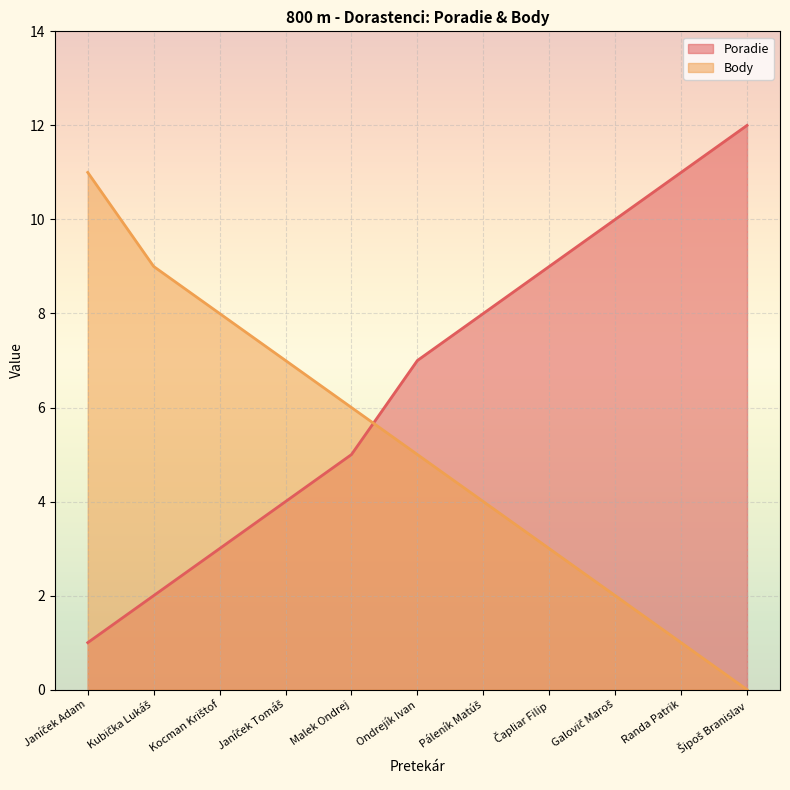

What is the maximum value shown in the chart?

12